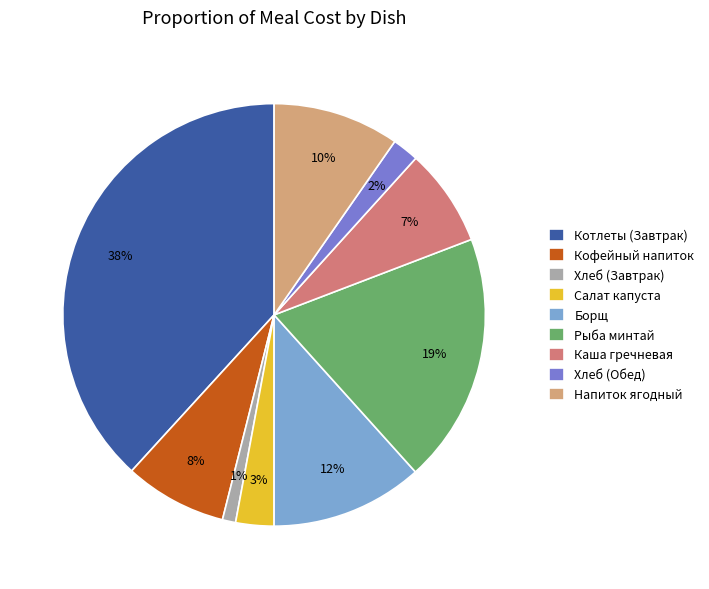

To the nearest percent, what is the difference between the largest and smallest slice percentages?

37%